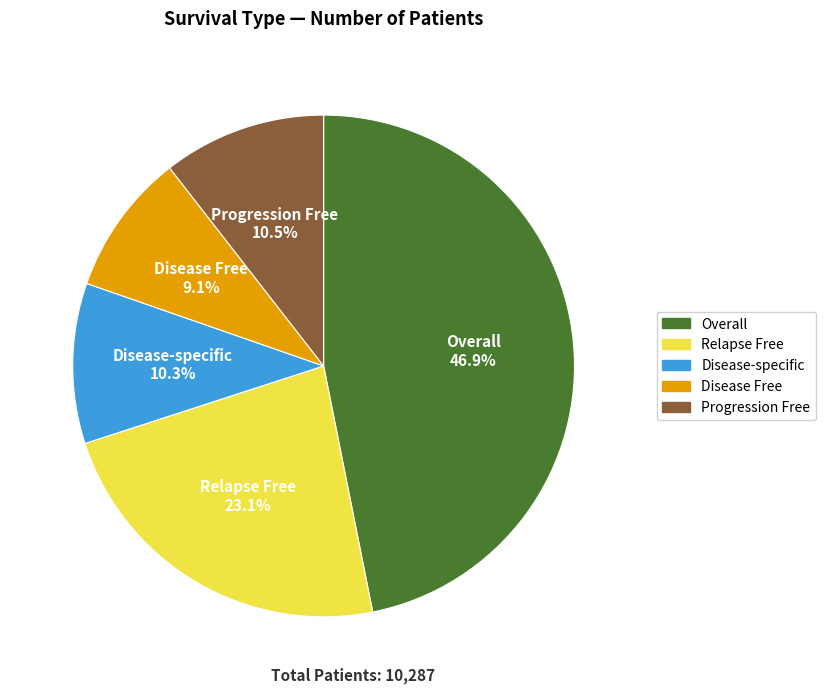

Between Overall and Disease-specific, which is larger?

Overall